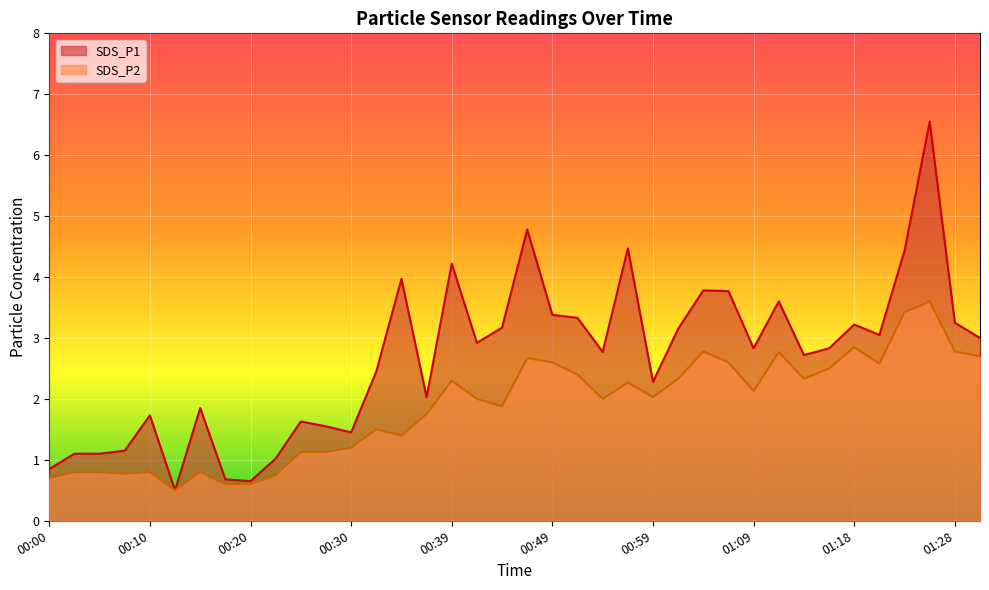

At 00:32, list the series in order from smallest to largest.

SDS_P2, SDS_P1